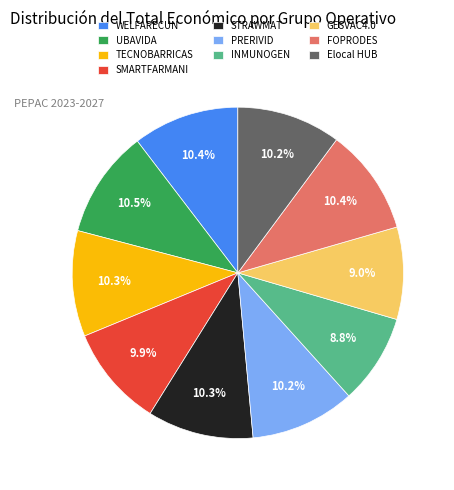

To the nearest percent, what percentage of the pie is Elocal HUB?

10%